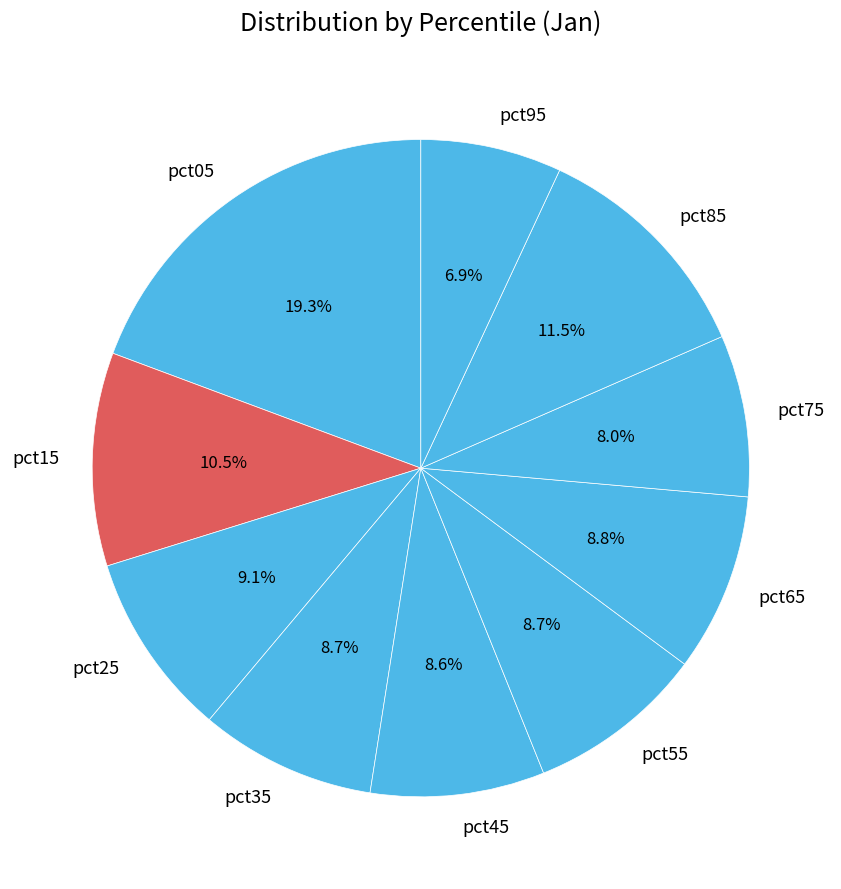

Is it true that pct55 is 23% of the pie?

False